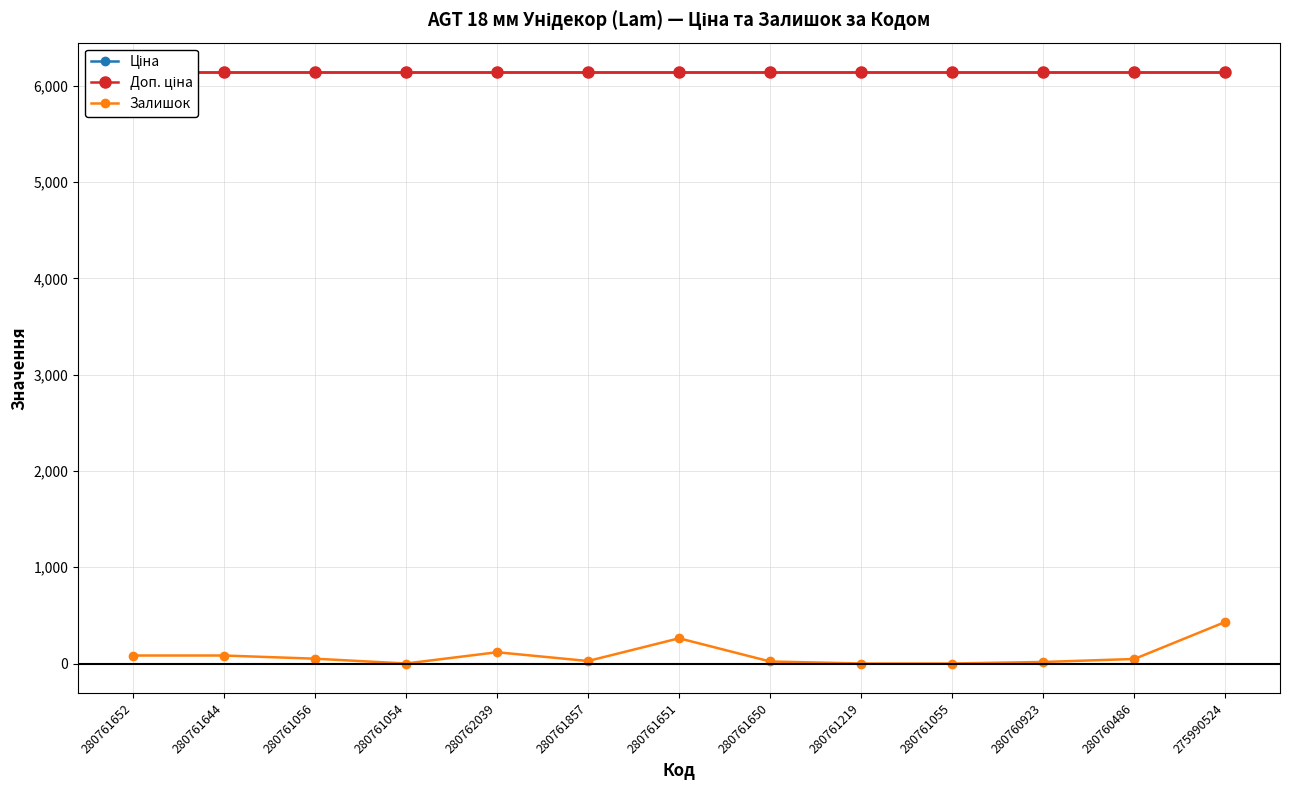

Which series has the largest range (max minus min)?

Залишок